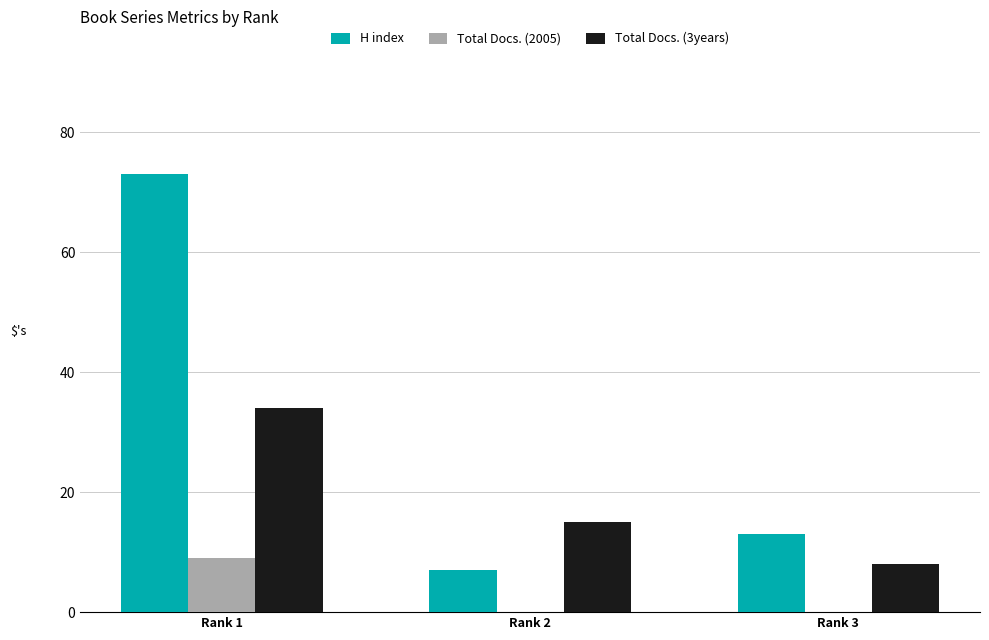

Which category has the highest value in the Total Docs. (3years) series?

Rank 1